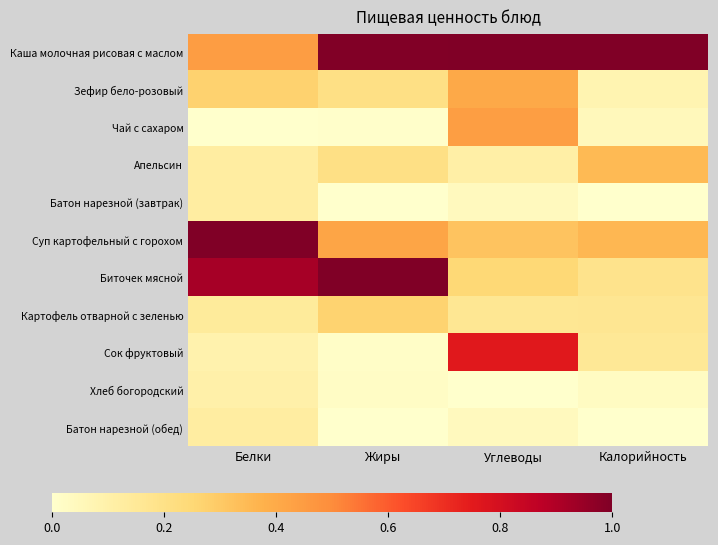

At which category does the chart reach its minimum across all series?

Белки